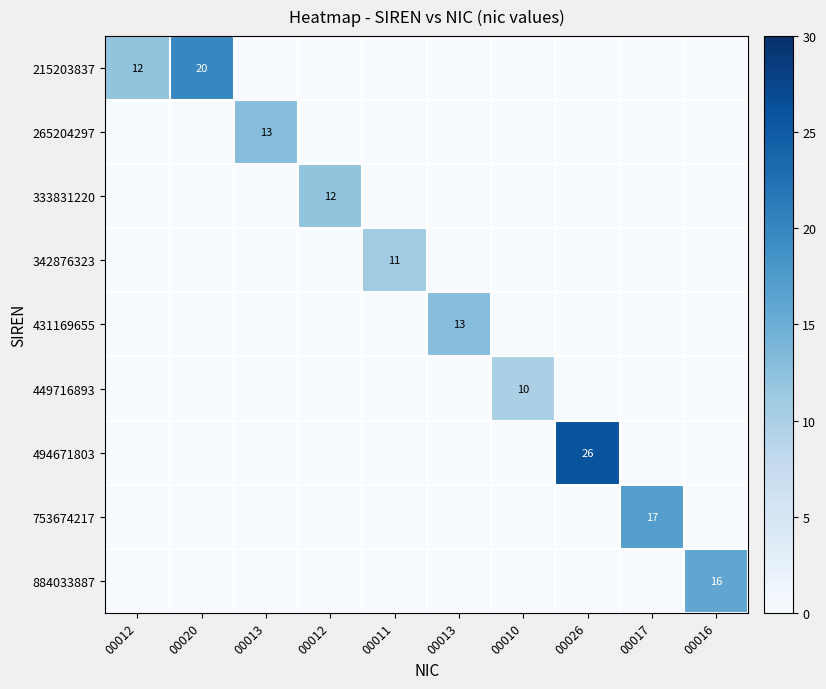

Count the number of data series in this chart.

9